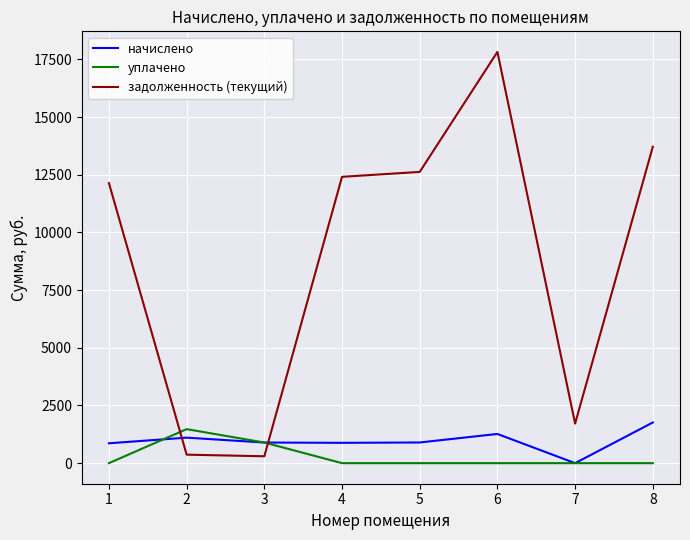

The value of задолженность (текущий) at 5 is 12623.7. True or false?

True